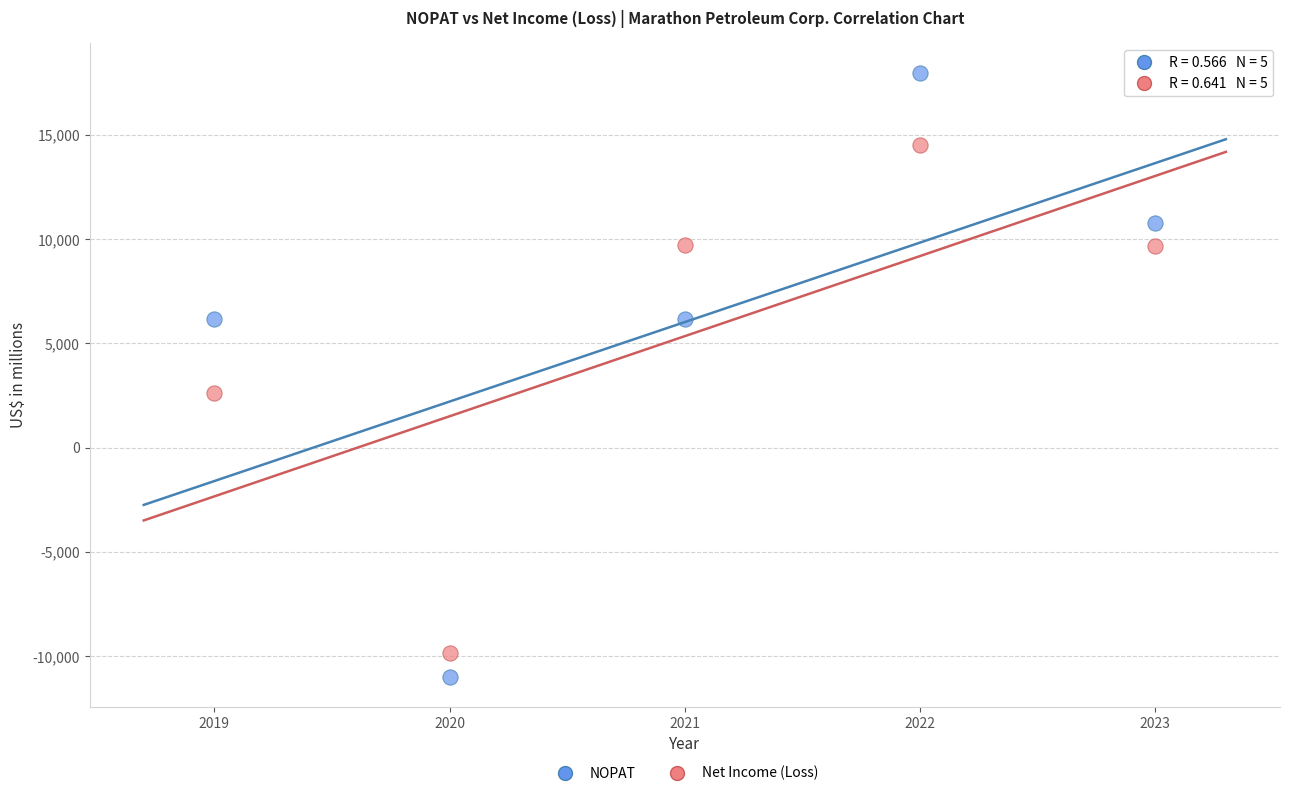

What are all the series names shown in the legend?

NOPAT, Net Income (Loss)